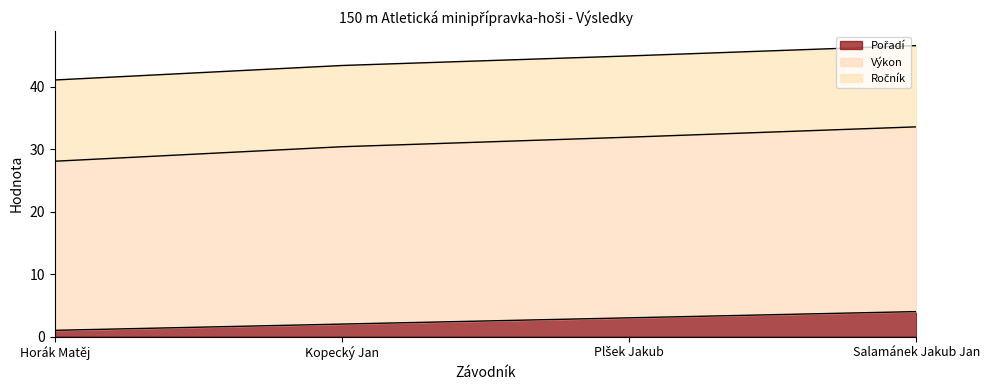

What is the total value across all series at Kopecký Jan?

43.4